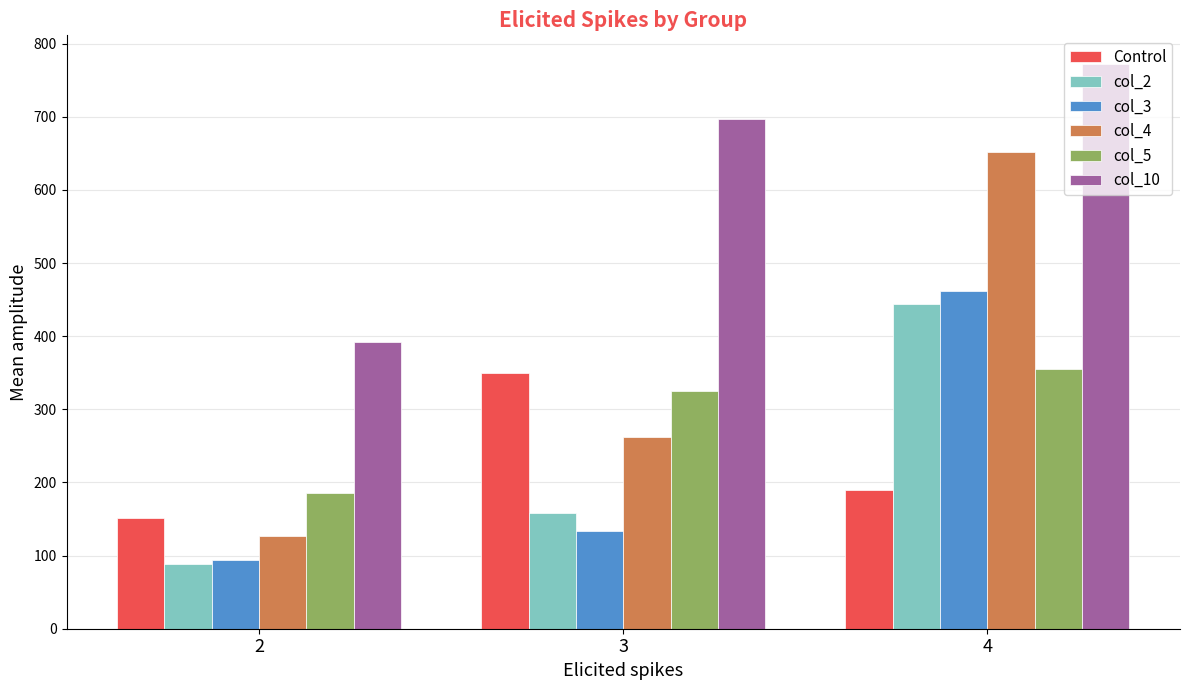

The value of col_10 at 4 is 1380.7. True or false?

False